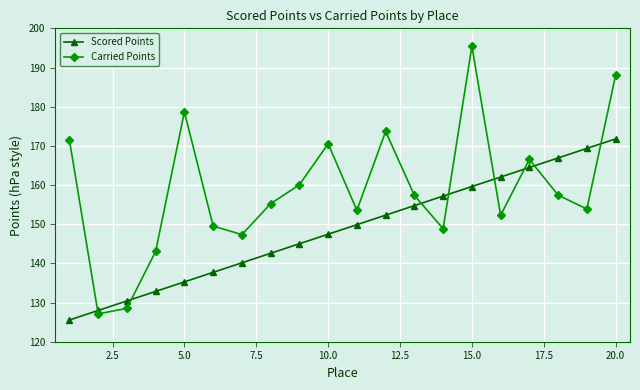

Is this an area chart (filled region under the line)?

No